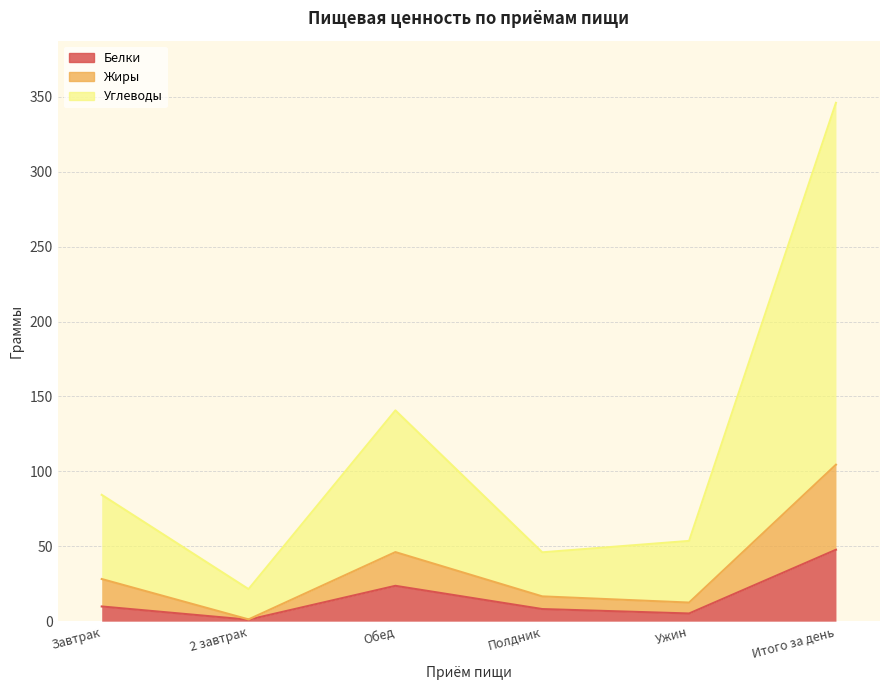

List the labels in order of Жиры value, largest first.

Итого за день, Обед, Завтрак, Полдник, Ужин, 2 завтрак